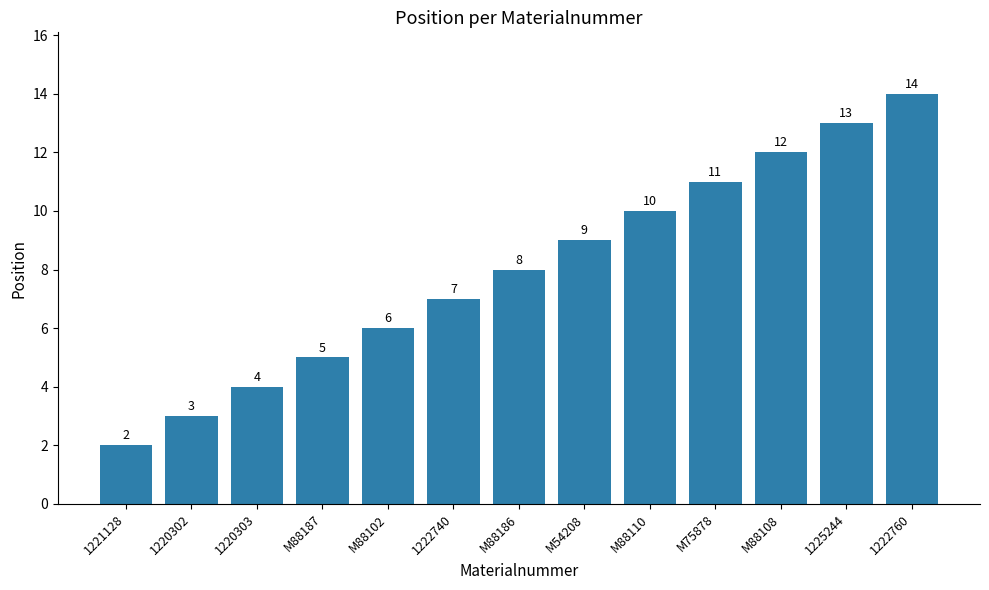

True or false: the data shows 4 at M88186.

False